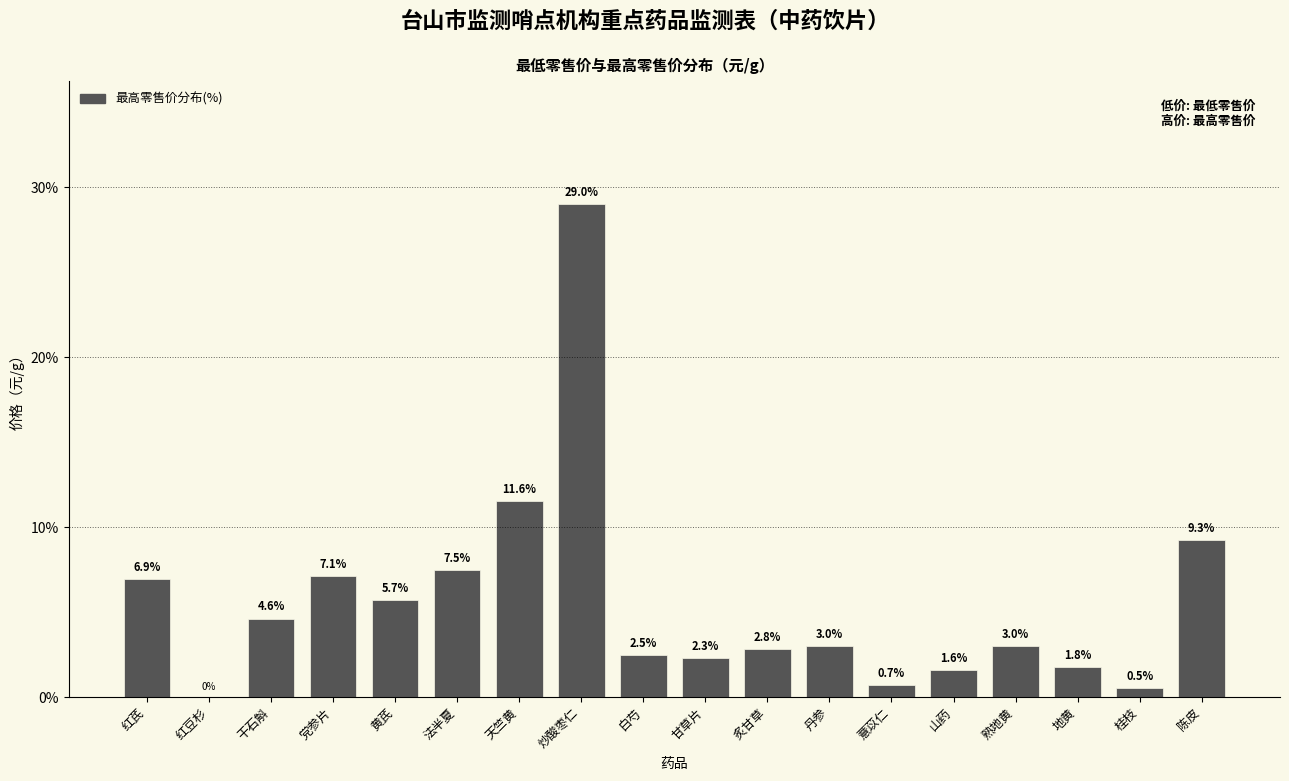

Reading right to left, transcribe all the data shown in this chart.

陈皮=9.3	桂枝=0.5	地黄=1.8	熟地黄=3.0	山药=1.6	薏苡仁=0.7	丹参=3.0	炙甘草=2.8	甘草片=2.3	白芍=2.5	炒酸枣仁=29.0	天竺黄=11.6	法半夏=7.5	黄芪=5.7	党参片=7.1	干石斛=4.6	红豆杉=0.0	红芪=6.9